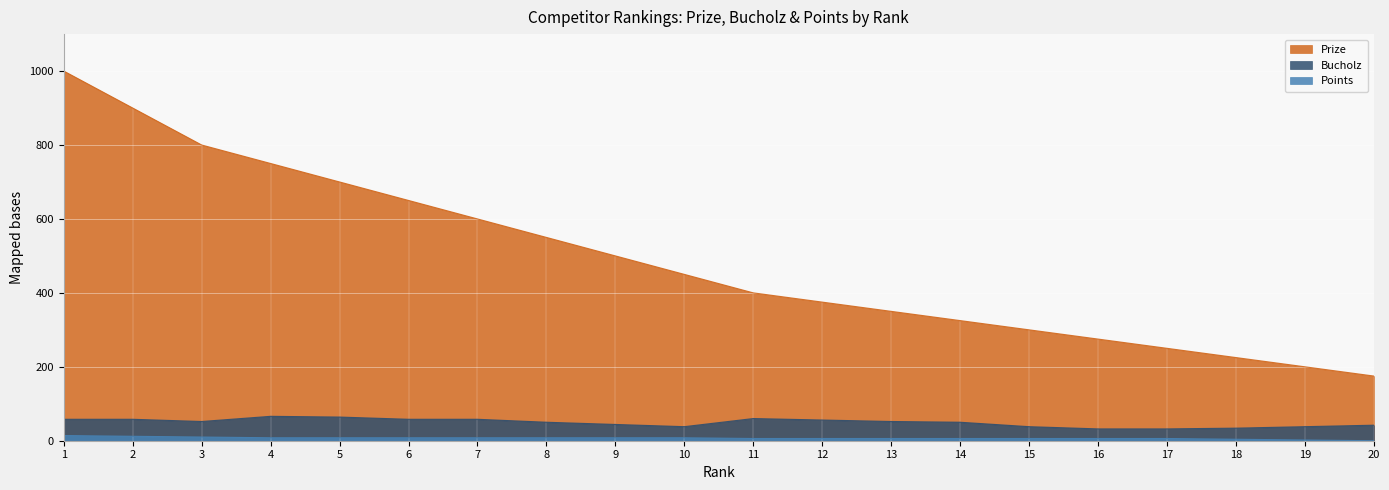

The value of Points at 1 is 14. True or false?

True